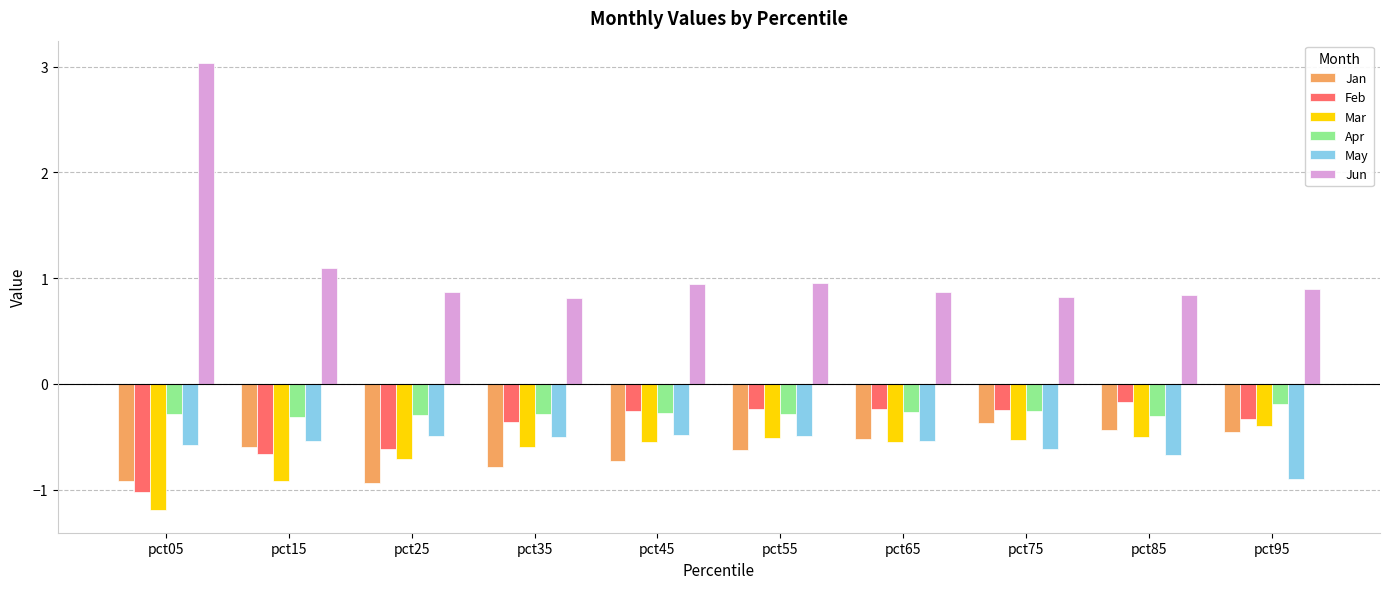

True or false: Jan has a value of -0.4 at pct85.

True